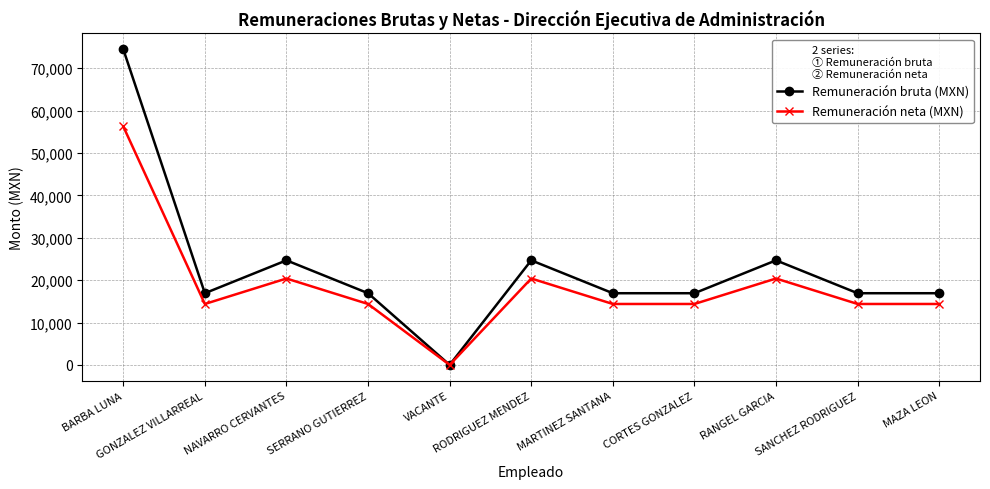

Reading left to right, extract all data points from this chart.

Remuneración bruta (MXN): BARBA LUNA=74482.0	GONZALEZ VILLARREAL=16912.0	NAVARRO CERVANTES=24672.0	SERRANO GUTIERREZ=16912.0	VACANTE=0.0	RODRIGUEZ MENDEZ=24672.0	MARTINEZ SANTANA=16912.0	CORTES GONZALEZ=16912.0	RANGEL GARCIA=24672.0	SANCHEZ RODRIGUEZ=16912.0	MAZA LEON=16912.0
Remuneración neta (MXN): BARBA LUNA=56274.9	GONZALEZ VILLARREAL=14375.3	NAVARRO CERVANTES=20384.8	SERRANO GUTIERREZ=14375.3	VACANTE=0.0	RODRIGUEZ MENDEZ=20384.8	MARTINEZ SANTANA=14375.3	CORTES GONZALEZ=14375.3	RANGEL GARCIA=20384.8	SANCHEZ RODRIGUEZ=14375.3	MAZA LEON=14375.3